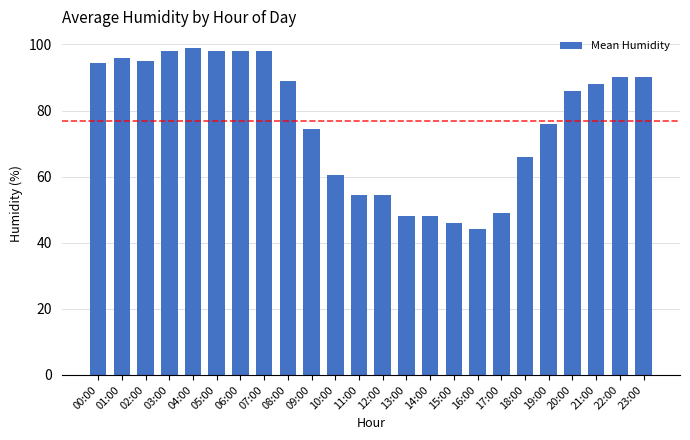

What is the approximate value at 05:00?

98.0